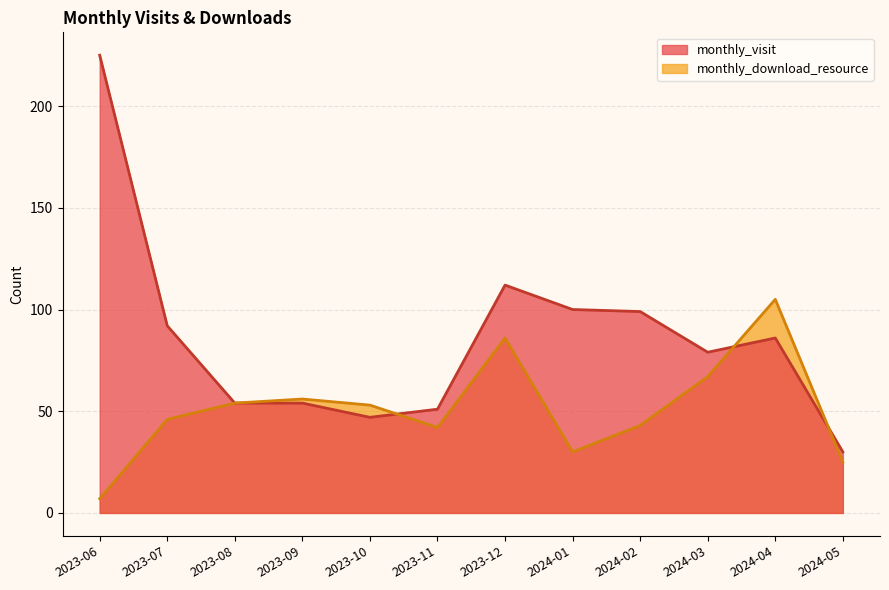

What is the sum of the monthly_visit values at 2024-01 and 2024-02?

199